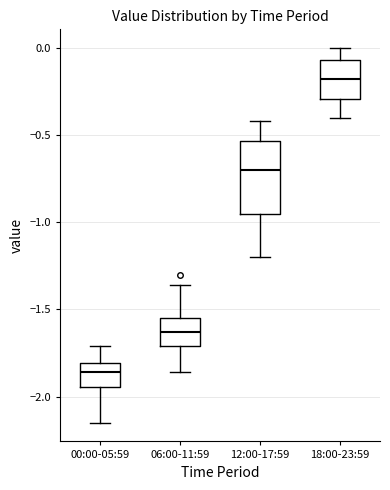

Reading left to right, read every box against the y-axis: the position of its median line, the range the box covers, and the ends of its whiskers. The values are not printed on the chart, so give them approximately, as read against the axis.

00:00-05:59: median -1.85, box -1.95 to -1.80, whiskers -2.15 to -1.70
06:00-11:59: median -1.65, box -1.70 to -1.55, whiskers -1.85 to -1.35
12:00-17:59: median -0.70, box -0.95 to -0.55, whiskers -1.20 to -0.40
18:00-23:59: median -0.20, box -0.30 to -0.05, whiskers -0.40 to 0.00